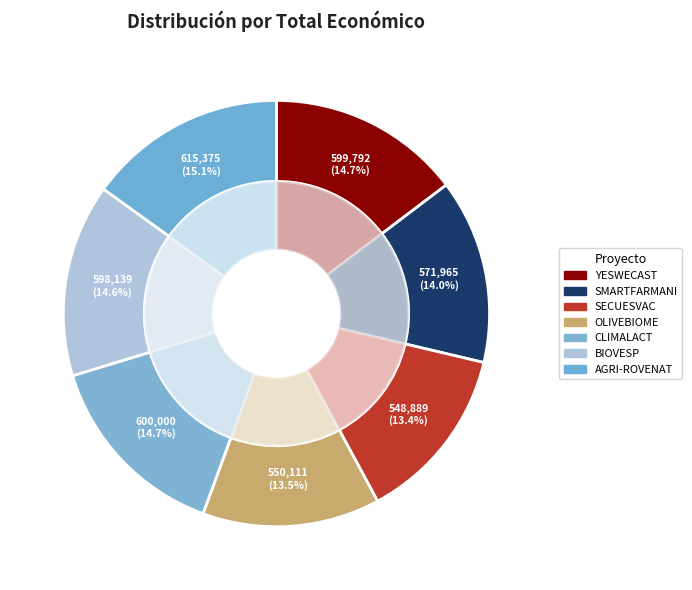

The SMARTFARMANI slice represents 14% of the pie. True or false?

True